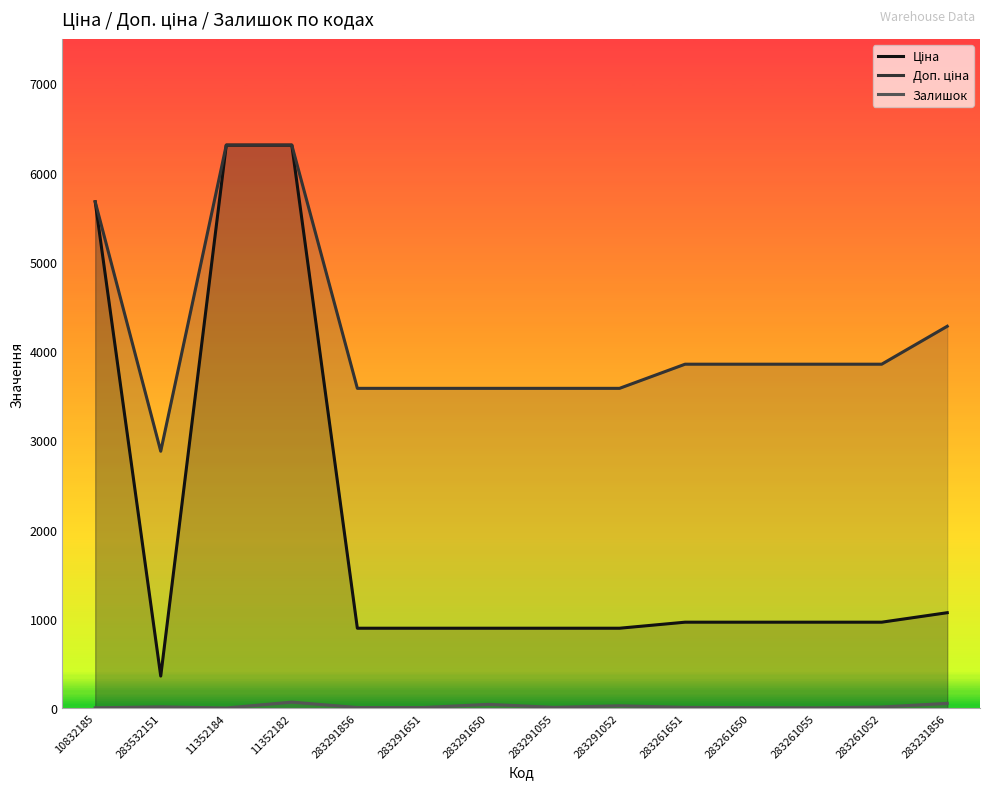

True or false: Доп. ціна and Залишок cross at least once.

False